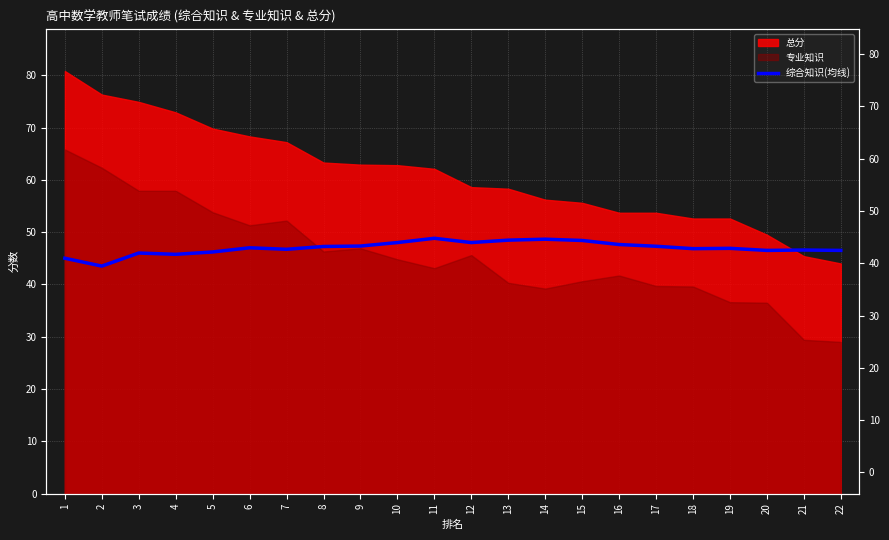

What is the difference between the maximum and minimum values?

5.3